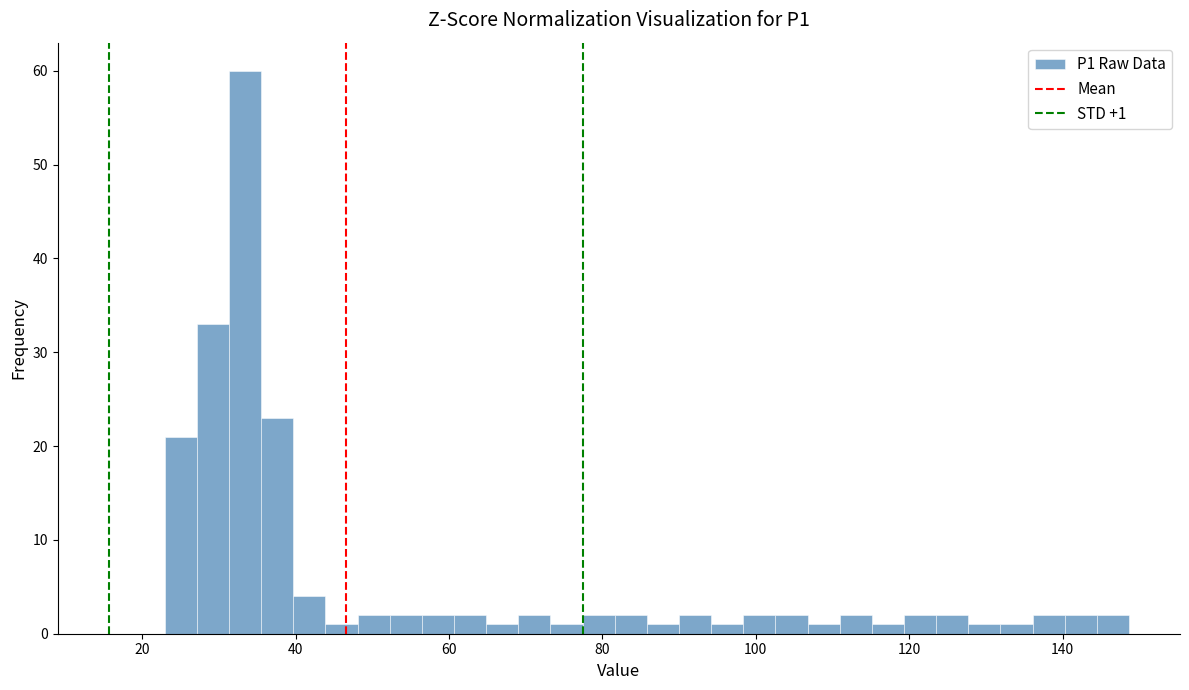

Around what value on the x-axis is the tallest bar? Give the approximate position of its centre, as read against the axis.

34